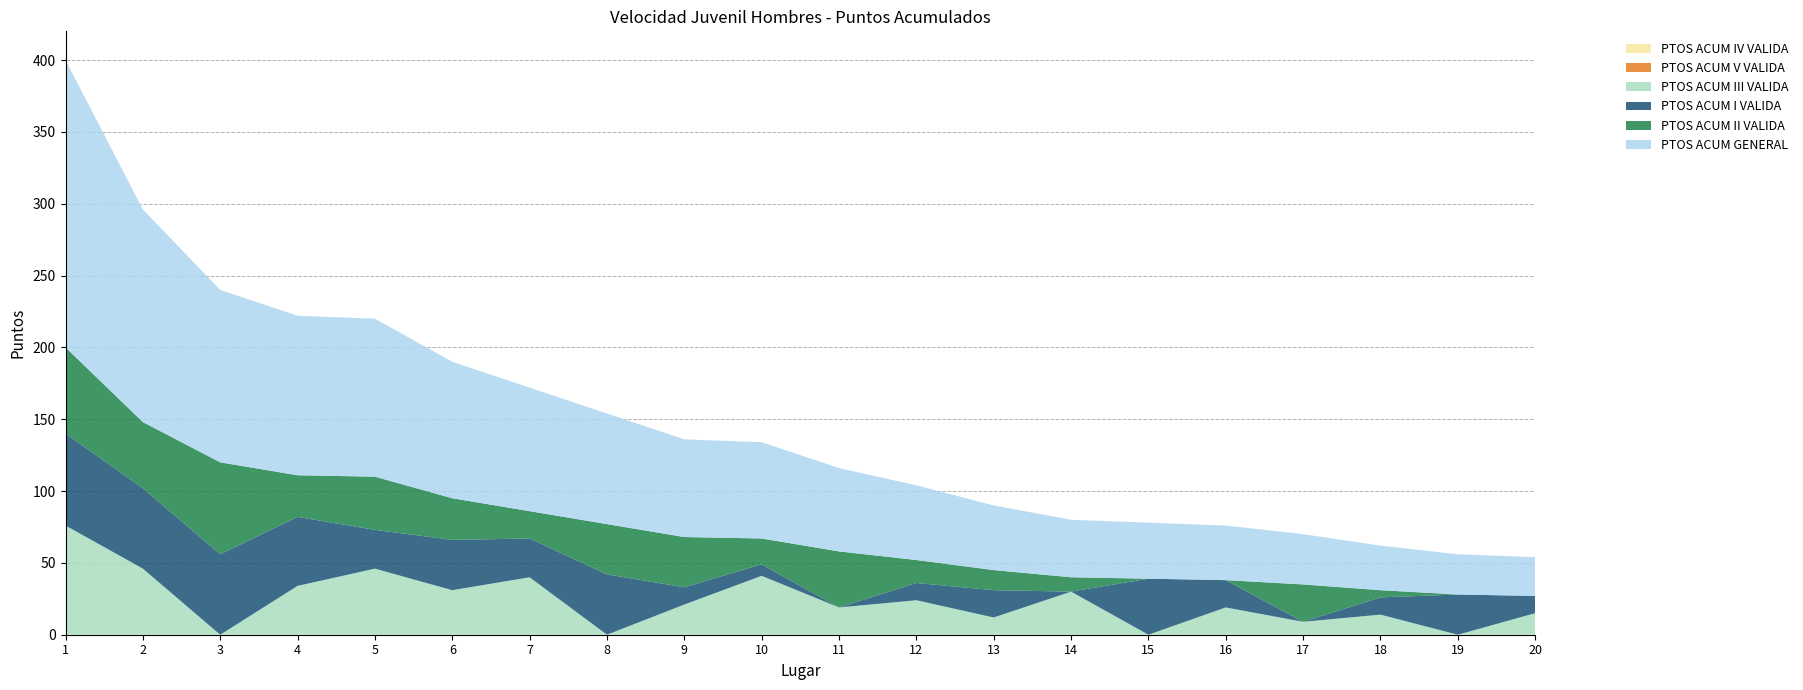

Reading right to left, transcribe all the data shown in this chart.

PTOS ACUM GENERAL: 27	28	31	35	38	39	40	45	52	58	67	68	77	86	95	110	111	120	148	200
PTOS ACUM I VALIDA: 12	28	12	0	19	39	0	19	12	0	8	12	42	27	35	27	48	56	56	64
PTOS ACUM II VALIDA: 0	0	5	26	0	0	10	14	16	39	18	35	35	19	29	37	29	64	46	60
PTOS ACUM III VALIDA: 15	0	14	9	19	0	30	12	24	19	41	21	0	40	31	46	34	0	46	76
PTOS ACUM IV VALIDA: 0	0	0	0	0	0	0	0	0	0	0	0	0	0	0	0	0	0	0	0
PTOS ACUM V VALIDA: 0	0	0	0	0	0	0	0	0	0	0	0	0	0	0	0	0	0	0	0